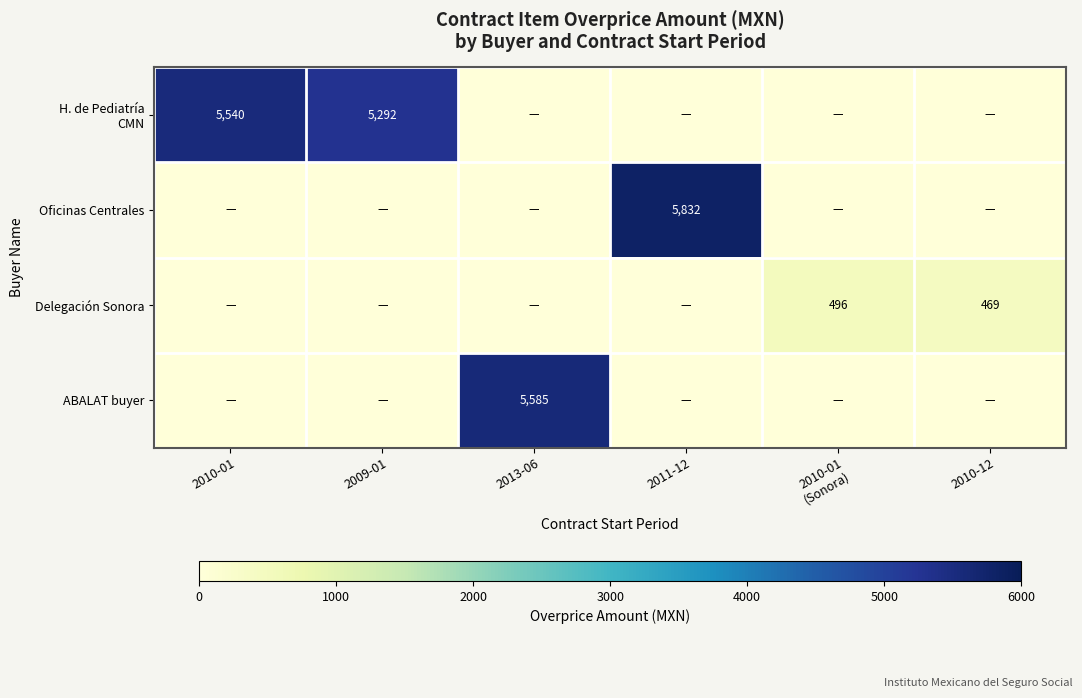

What is the maximum value shown in the chart?

5832.3